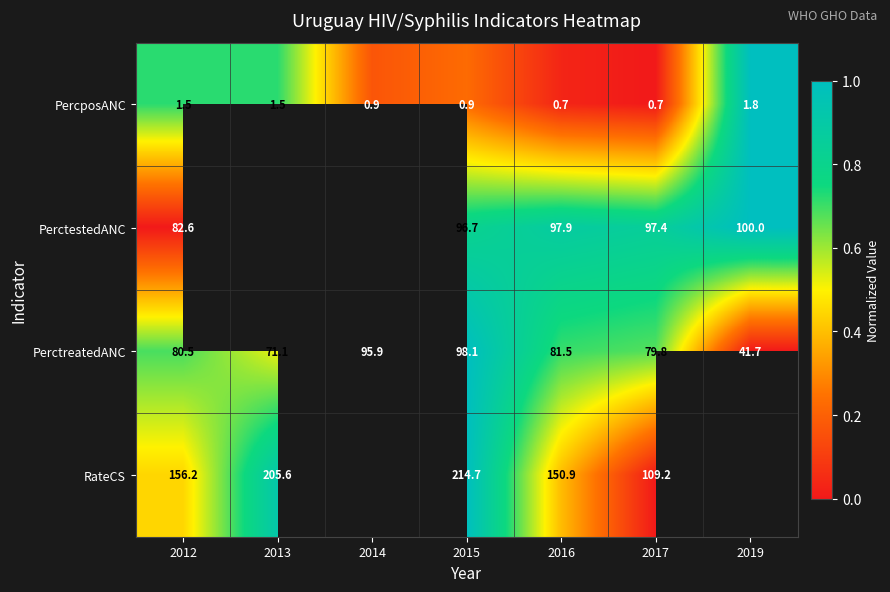

At 2015, list the series in order from largest to smallest.

RateCS, PerctreatedANC, PerctestedANC, PercposANC